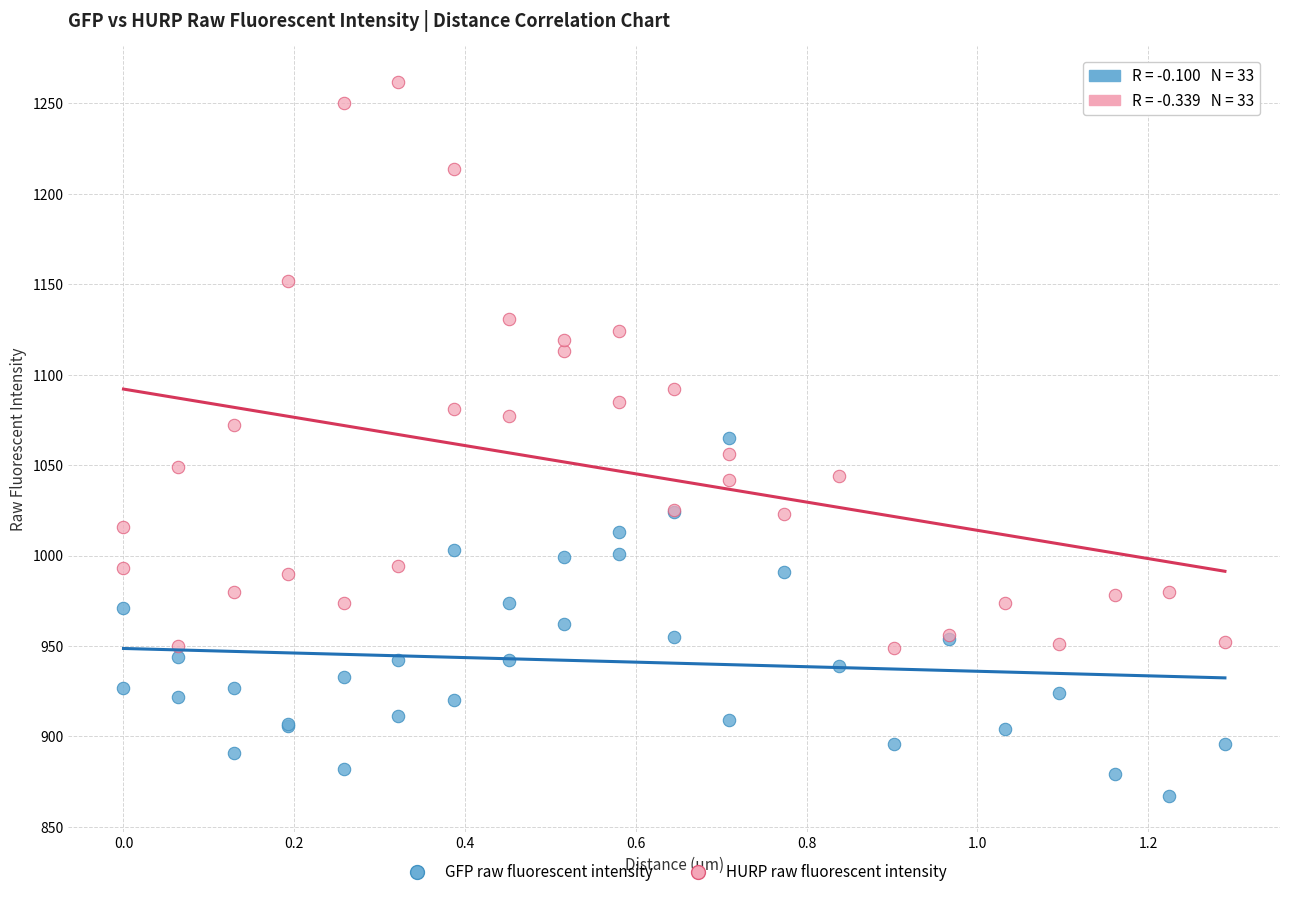

What are all the series names shown in the legend?

GFP raw fluorescent intensity, HURP raw fluorescent intensity